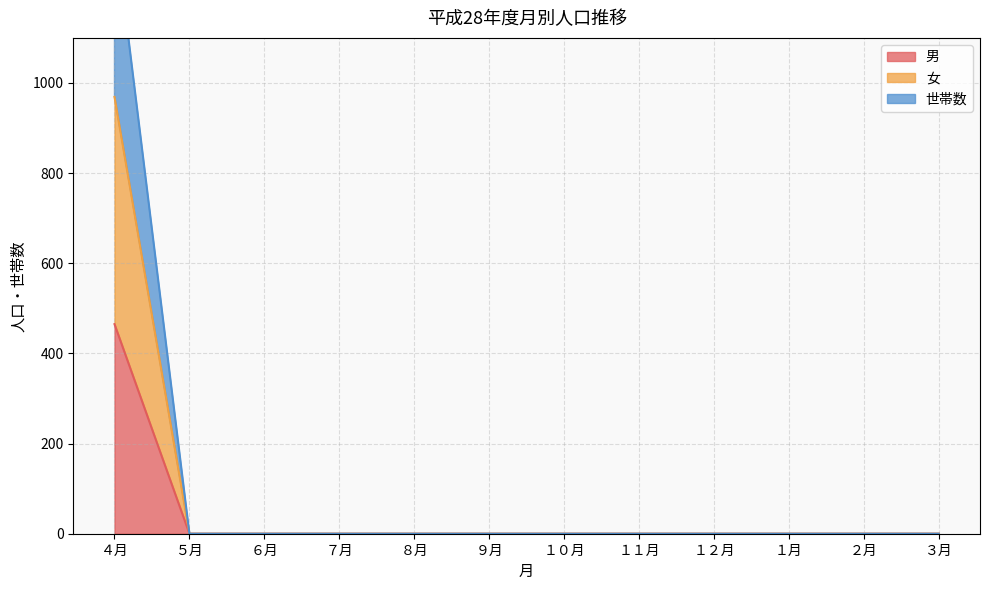

What is the sum of all 男 values?

465